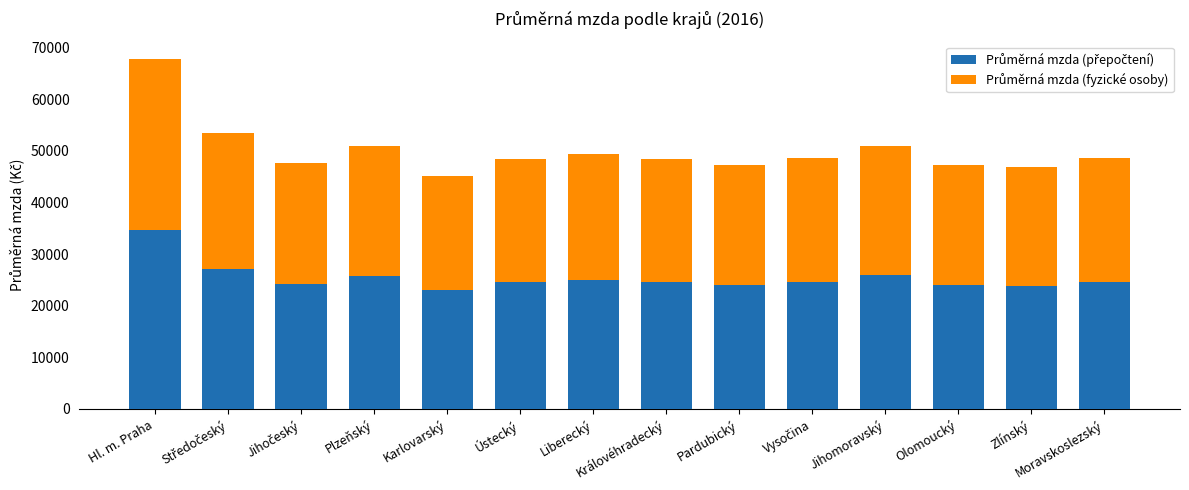

What is the total value across all series at Plzeňský?

50889